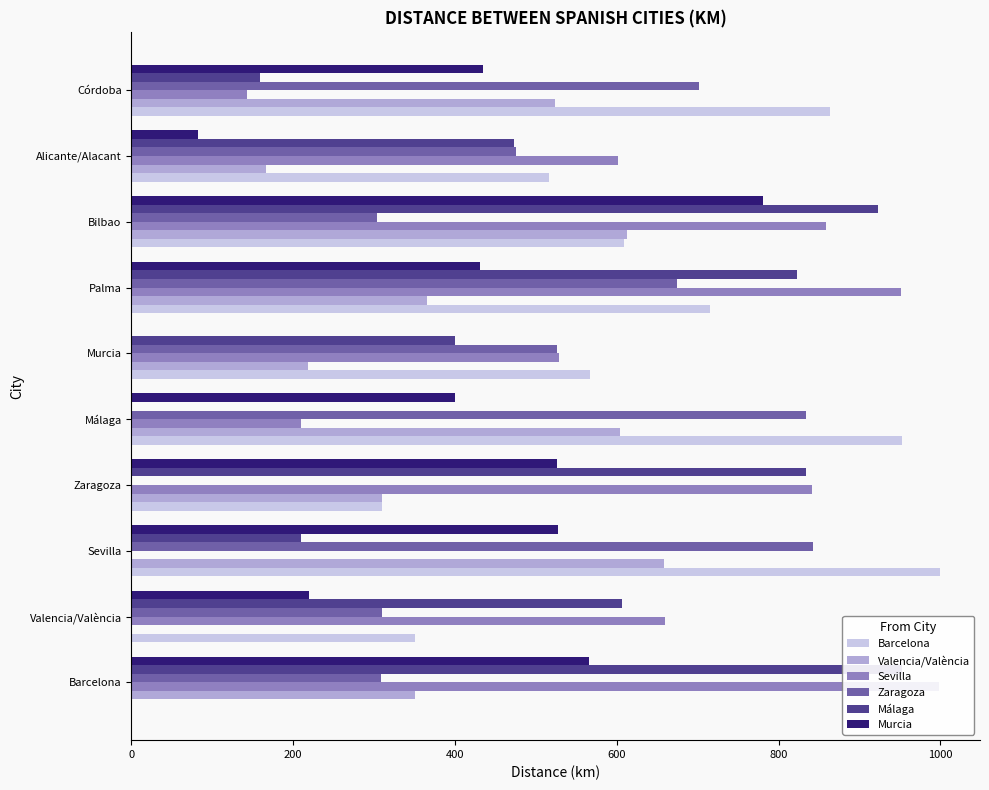

How many bars are there in each group?

6